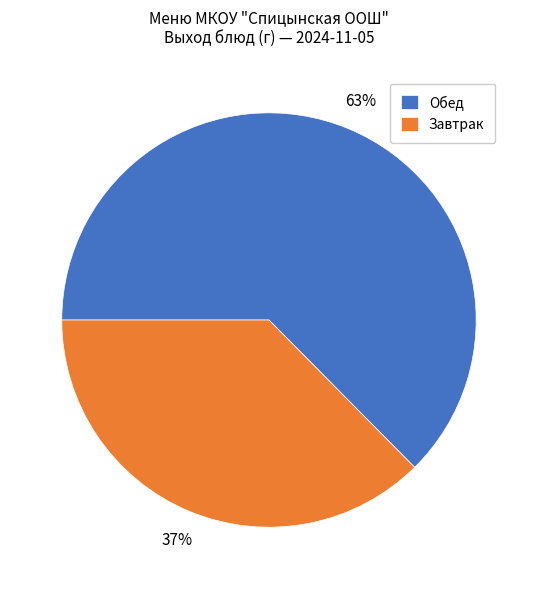

Is the sum of Обед and Завтрак greater than half?

Yes